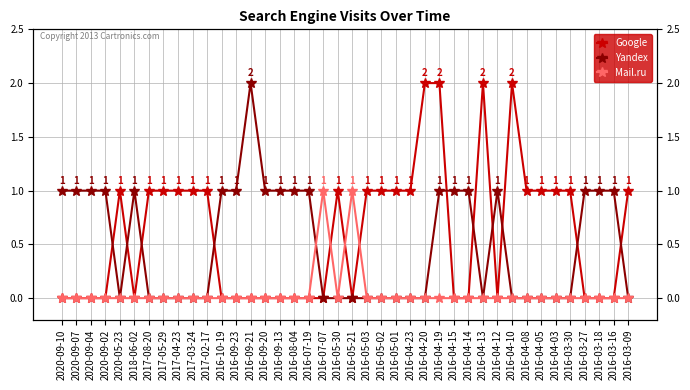

Where is Google nearest to the value 1?

2020-05-23